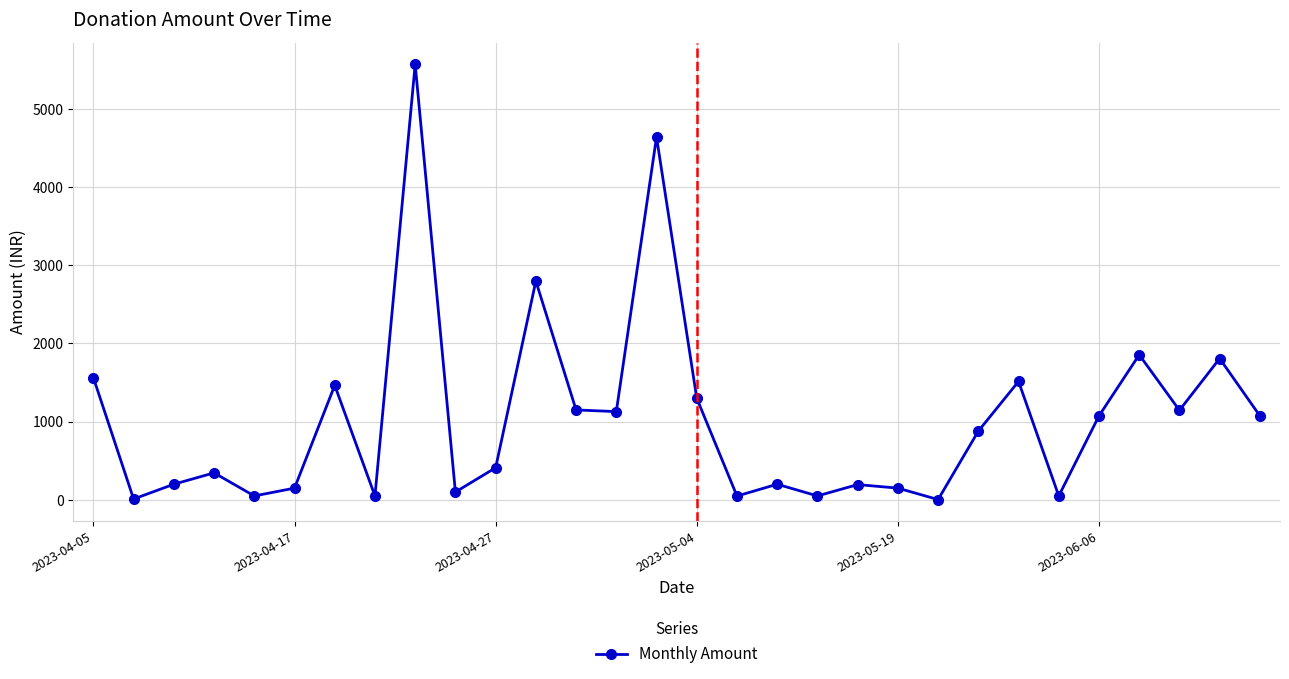

How many lines are shown in the chart?

1